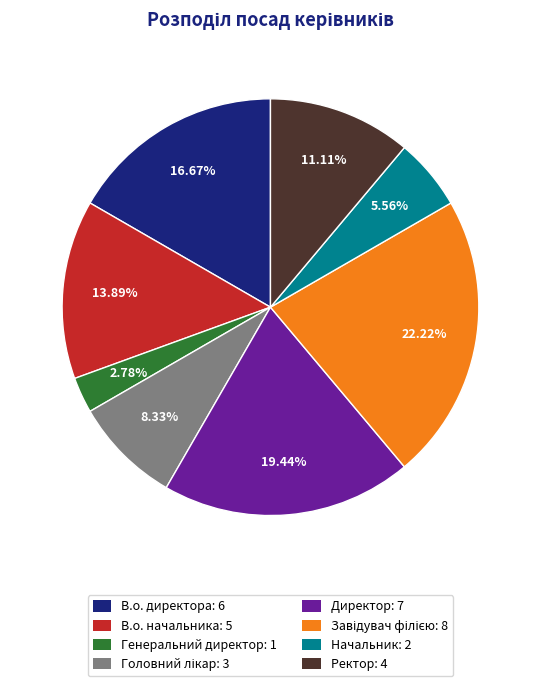

Which has a higher value, Ректор or В.о. начальника?

В.о. начальника